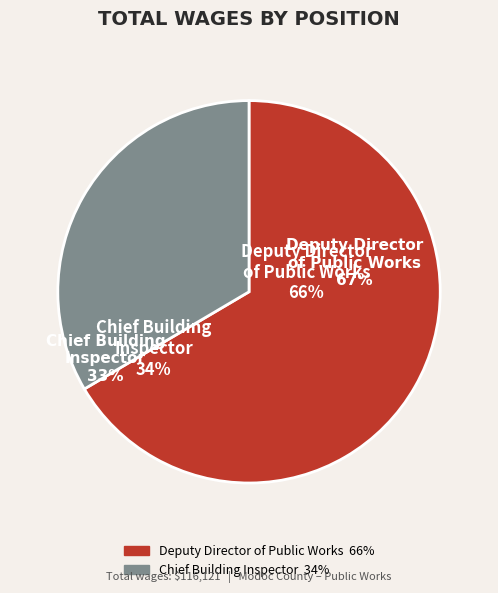

How many segments does this pie chart have?

2